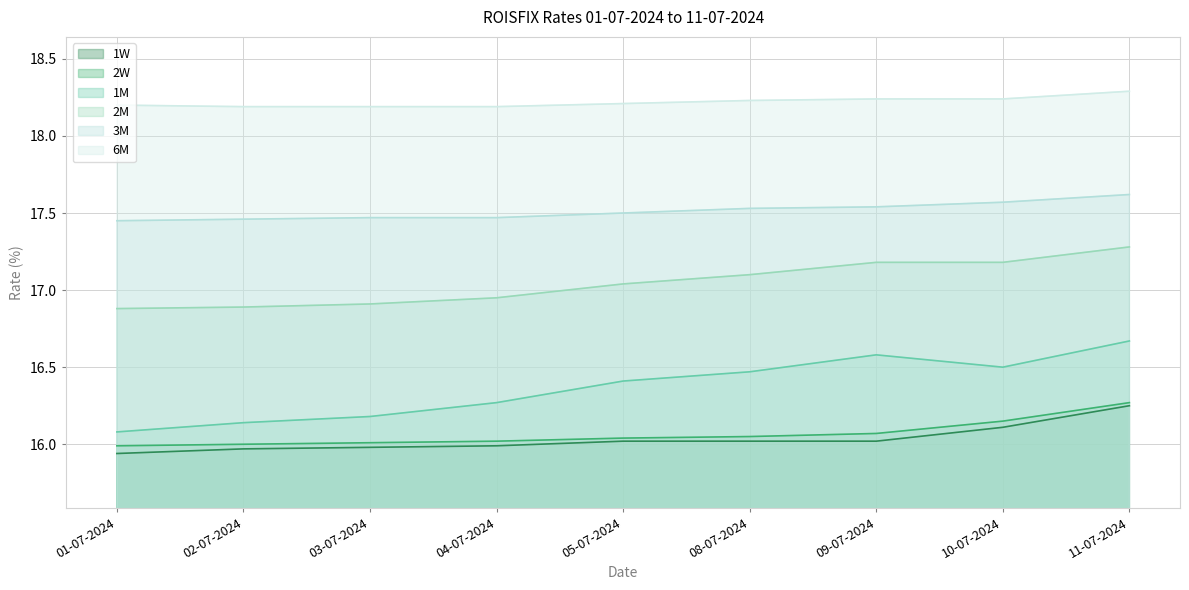

What is the label of the 7th point from the right?

03-07-2024